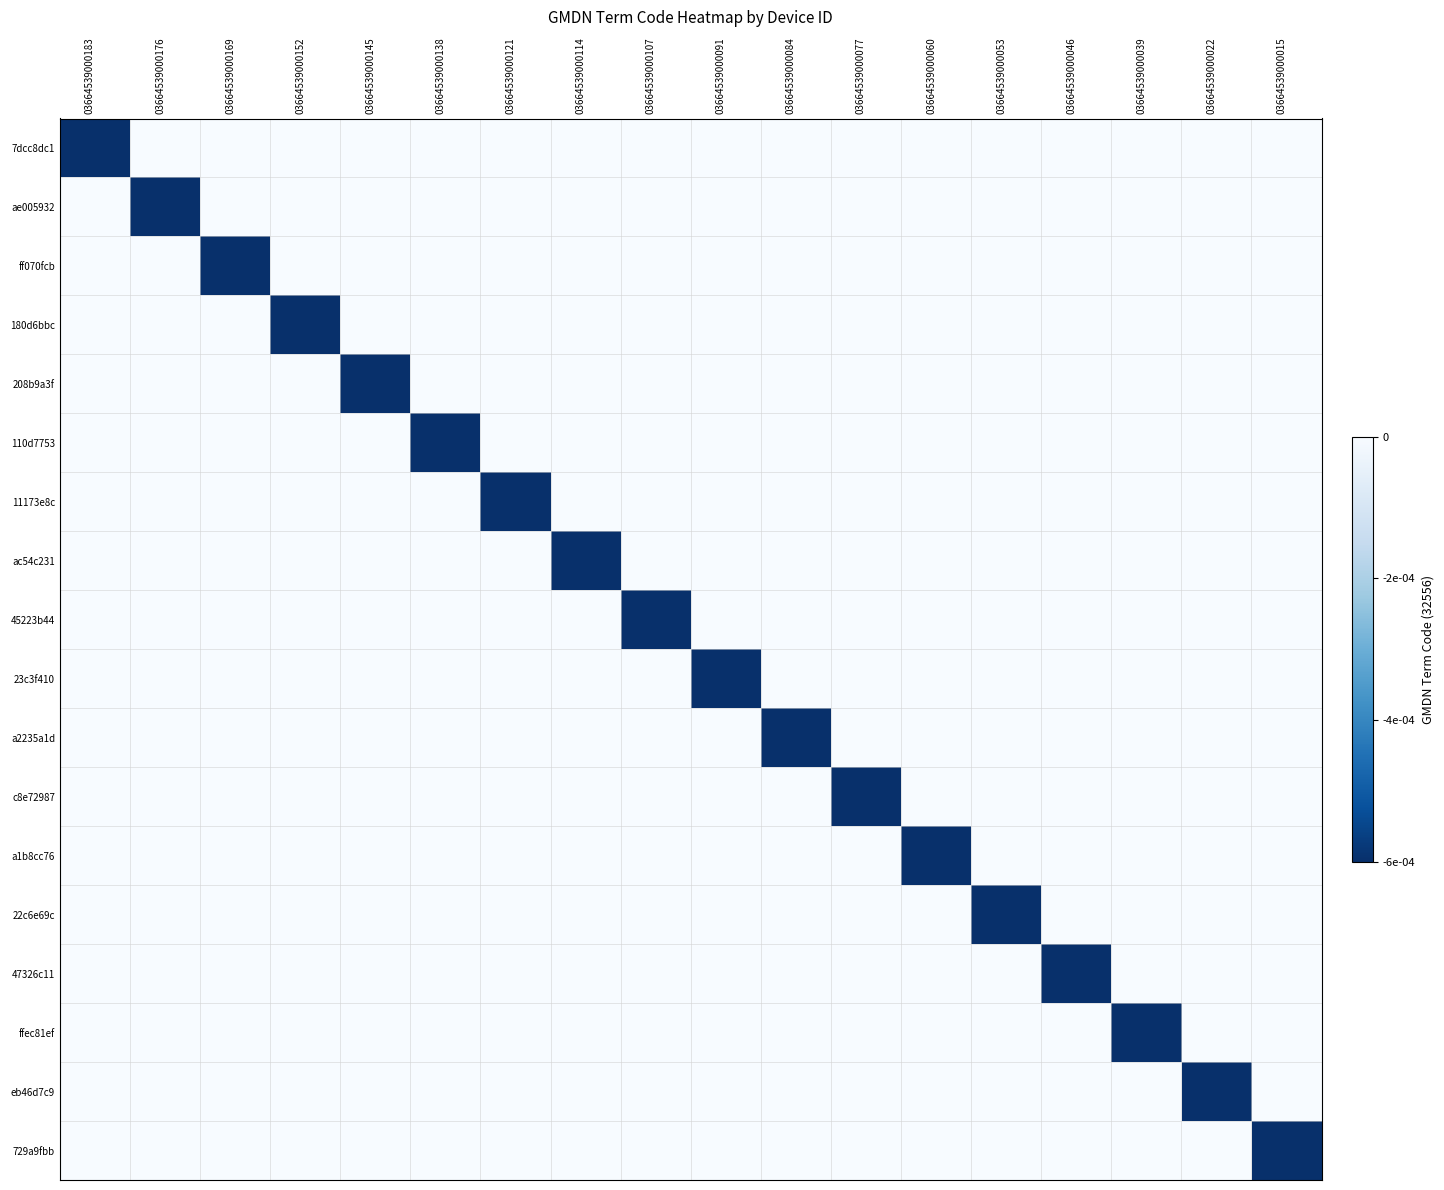

Reading left to right, list all the values displayed in this chart.

7dcc8dc1: 03664539000183=-0.0	03664539000176=0.0	03664539000169=0.0	03664539000152=0.0	03664539000145=0.0	03664539000138=0.0	03664539000121=0.0	03664539000114=0.0	03664539000107=0.0	03664539000091=0.0	03664539000084=0.0	03664539000077=0.0	03664539000060=0.0	03664539000053=0.0	03664539000046=0.0	03664539000039=0.0	03664539000022=0.0	03664539000015=0.0
ae005932: 03664539000183=0.0	03664539000176=-0.0	03664539000169=0.0	03664539000152=0.0	03664539000145=0.0	03664539000138=0.0	03664539000121=0.0	03664539000114=0.0	03664539000107=0.0	03664539000091=0.0	03664539000084=0.0	03664539000077=0.0	03664539000060=0.0	03664539000053=0.0	03664539000046=0.0	03664539000039=0.0	03664539000022=0.0	03664539000015=0.0
ff070fcb: 03664539000183=0.0	03664539000176=0.0	03664539000169=-0.0	03664539000152=0.0	03664539000145=0.0	03664539000138=0.0	03664539000121=0.0	03664539000114=0.0	03664539000107=0.0	03664539000091=0.0	03664539000084=0.0	03664539000077=0.0	03664539000060=0.0	03664539000053=0.0	03664539000046=0.0	03664539000039=0.0	03664539000022=0.0	03664539000015=0.0
180d6bbc: 03664539000183=0.0	03664539000176=0.0	03664539000169=0.0	03664539000152=-0.0	03664539000145=0.0	03664539000138=0.0	03664539000121=0.0	03664539000114=0.0	03664539000107=0.0	03664539000091=0.0	03664539000084=0.0	03664539000077=0.0	03664539000060=0.0	03664539000053=0.0	03664539000046=0.0	03664539000039=0.0	03664539000022=0.0	03664539000015=0.0
208b9a3f: 03664539000183=0.0	03664539000176=0.0	03664539000169=0.0	03664539000152=0.0	03664539000145=-0.0	03664539000138=0.0	03664539000121=0.0	03664539000114=0.0	03664539000107=0.0	03664539000091=0.0	03664539000084=0.0	03664539000077=0.0	03664539000060=0.0	03664539000053=0.0	03664539000046=0.0	03664539000039=0.0	03664539000022=0.0	03664539000015=0.0
110d7753: 03664539000183=0.0	03664539000176=0.0	03664539000169=0.0	03664539000152=0.0	03664539000145=0.0	03664539000138=-0.0	03664539000121=0.0	03664539000114=0.0	03664539000107=0.0	03664539000091=0.0	03664539000084=0.0	03664539000077=0.0	03664539000060=0.0	03664539000053=0.0	03664539000046=0.0	03664539000039=0.0	03664539000022=0.0	03664539000015=0.0
11173e8c: 03664539000183=0.0	03664539000176=0.0	03664539000169=0.0	03664539000152=0.0	03664539000145=0.0	03664539000138=0.0	03664539000121=-0.0	03664539000114=0.0	03664539000107=0.0	03664539000091=0.0	03664539000084=0.0	03664539000077=0.0	03664539000060=0.0	03664539000053=0.0	03664539000046=0.0	03664539000039=0.0	03664539000022=0.0	03664539000015=0.0
ac54c231: 03664539000183=0.0	03664539000176=0.0	03664539000169=0.0	03664539000152=0.0	03664539000145=0.0	03664539000138=0.0	03664539000121=0.0	03664539000114=-0.0	03664539000107=0.0	03664539000091=0.0	03664539000084=0.0	03664539000077=0.0	03664539000060=0.0	03664539000053=0.0	03664539000046=0.0	03664539000039=0.0	03664539000022=0.0	03664539000015=0.0
45223b44: 03664539000183=0.0	03664539000176=0.0	03664539000169=0.0	03664539000152=0.0	03664539000145=0.0	03664539000138=0.0	03664539000121=0.0	03664539000114=0.0	03664539000107=-0.0	03664539000091=0.0	03664539000084=0.0	03664539000077=0.0	03664539000060=0.0	03664539000053=0.0	03664539000046=0.0	03664539000039=0.0	03664539000022=0.0	03664539000015=0.0
23c3f410: 03664539000183=0.0	03664539000176=0.0	03664539000169=0.0	03664539000152=0.0	03664539000145=0.0	03664539000138=0.0	03664539000121=0.0	03664539000114=0.0	03664539000107=0.0	03664539000091=-0.0	03664539000084=0.0	03664539000077=0.0	03664539000060=0.0	03664539000053=0.0	03664539000046=0.0	03664539000039=0.0	03664539000022=0.0	03664539000015=0.0
a2235a1d: 03664539000183=0.0	03664539000176=0.0	03664539000169=0.0	03664539000152=0.0	03664539000145=0.0	03664539000138=0.0	03664539000121=0.0	03664539000114=0.0	03664539000107=0.0	03664539000091=0.0	03664539000084=-0.0	03664539000077=0.0	03664539000060=0.0	03664539000053=0.0	03664539000046=0.0	03664539000039=0.0	03664539000022=0.0	03664539000015=0.0
c8e72987: 03664539000183=0.0	03664539000176=0.0	03664539000169=0.0	03664539000152=0.0	03664539000145=0.0	03664539000138=0.0	03664539000121=0.0	03664539000114=0.0	03664539000107=0.0	03664539000091=0.0	03664539000084=0.0	03664539000077=-0.0	03664539000060=0.0	03664539000053=0.0	03664539000046=0.0	03664539000039=0.0	03664539000022=0.0	03664539000015=0.0
a1b8cc76: 03664539000183=0.0	03664539000176=0.0	03664539000169=0.0	03664539000152=0.0	03664539000145=0.0	03664539000138=0.0	03664539000121=0.0	03664539000114=0.0	03664539000107=0.0	03664539000091=0.0	03664539000084=0.0	03664539000077=0.0	03664539000060=-0.0	03664539000053=0.0	03664539000046=0.0	03664539000039=0.0	03664539000022=0.0	03664539000015=0.0
22c6e69c: 03664539000183=0.0	03664539000176=0.0	03664539000169=0.0	03664539000152=0.0	03664539000145=0.0	03664539000138=0.0	03664539000121=0.0	03664539000114=0.0	03664539000107=0.0	03664539000091=0.0	03664539000084=0.0	03664539000077=0.0	03664539000060=0.0	03664539000053=-0.0	03664539000046=0.0	03664539000039=0.0	03664539000022=0.0	03664539000015=0.0
47326c11: 03664539000183=0.0	03664539000176=0.0	03664539000169=0.0	03664539000152=0.0	03664539000145=0.0	03664539000138=0.0	03664539000121=0.0	03664539000114=0.0	03664539000107=0.0	03664539000091=0.0	03664539000084=0.0	03664539000077=0.0	03664539000060=0.0	03664539000053=0.0	03664539000046=-0.0	03664539000039=0.0	03664539000022=0.0	03664539000015=0.0
ffec81ef: 03664539000183=0.0	03664539000176=0.0	03664539000169=0.0	03664539000152=0.0	03664539000145=0.0	03664539000138=0.0	03664539000121=0.0	03664539000114=0.0	03664539000107=0.0	03664539000091=0.0	03664539000084=0.0	03664539000077=0.0	03664539000060=0.0	03664539000053=0.0	03664539000046=0.0	03664539000039=-0.0	03664539000022=0.0	03664539000015=0.0
eb46d7c9: 03664539000183=0.0	03664539000176=0.0	03664539000169=0.0	03664539000152=0.0	03664539000145=0.0	03664539000138=0.0	03664539000121=0.0	03664539000114=0.0	03664539000107=0.0	03664539000091=0.0	03664539000084=0.0	03664539000077=0.0	03664539000060=0.0	03664539000053=0.0	03664539000046=0.0	03664539000039=0.0	03664539000022=-0.0	03664539000015=0.0
729a9fbb: 03664539000183=0.0	03664539000176=0.0	03664539000169=0.0	03664539000152=0.0	03664539000145=0.0	03664539000138=0.0	03664539000121=0.0	03664539000114=0.0	03664539000107=0.0	03664539000091=0.0	03664539000084=0.0	03664539000077=0.0	03664539000060=0.0	03664539000053=0.0	03664539000046=0.0	03664539000039=0.0	03664539000022=0.0	03664539000015=-0.0